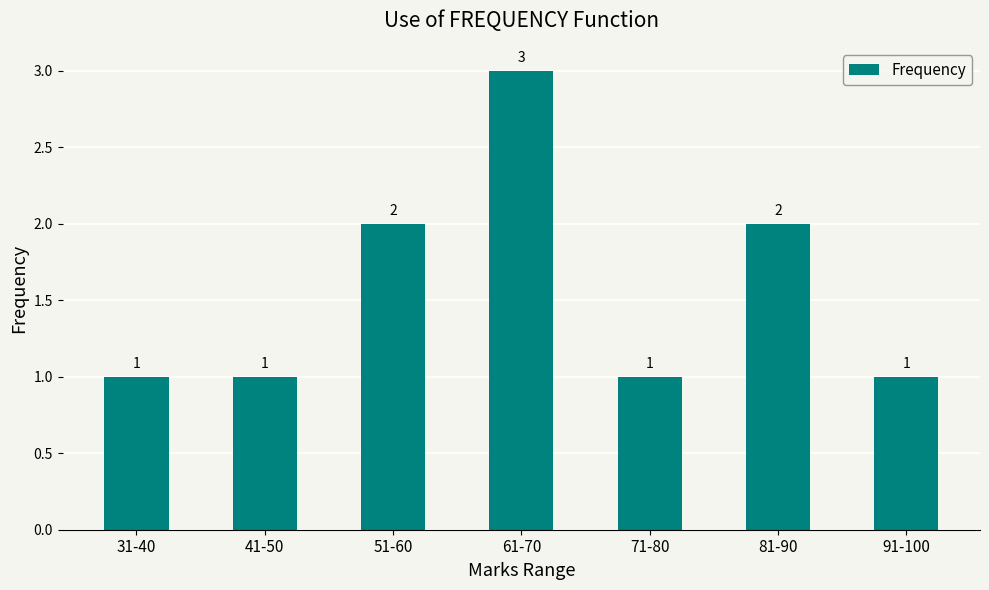

What is the minimum value shown in the chart?

1